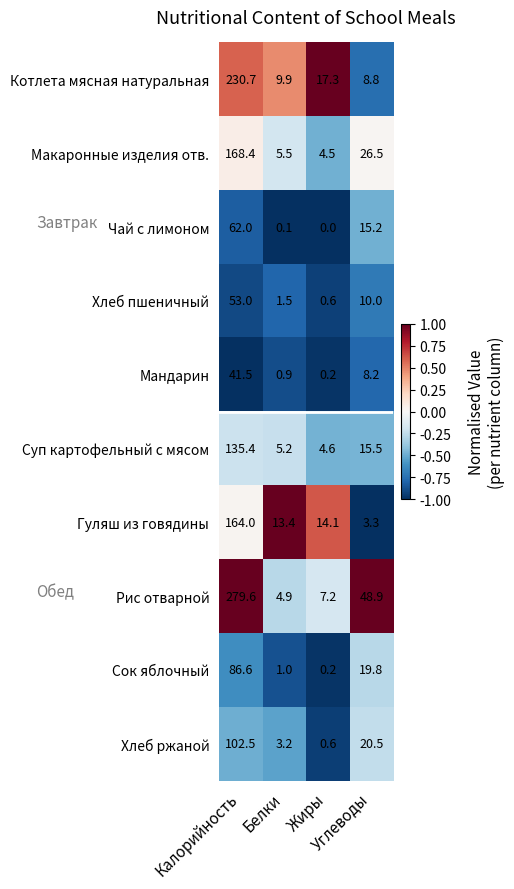

What is the difference between the second highest and minimum values in the Мандарин series?

8.0